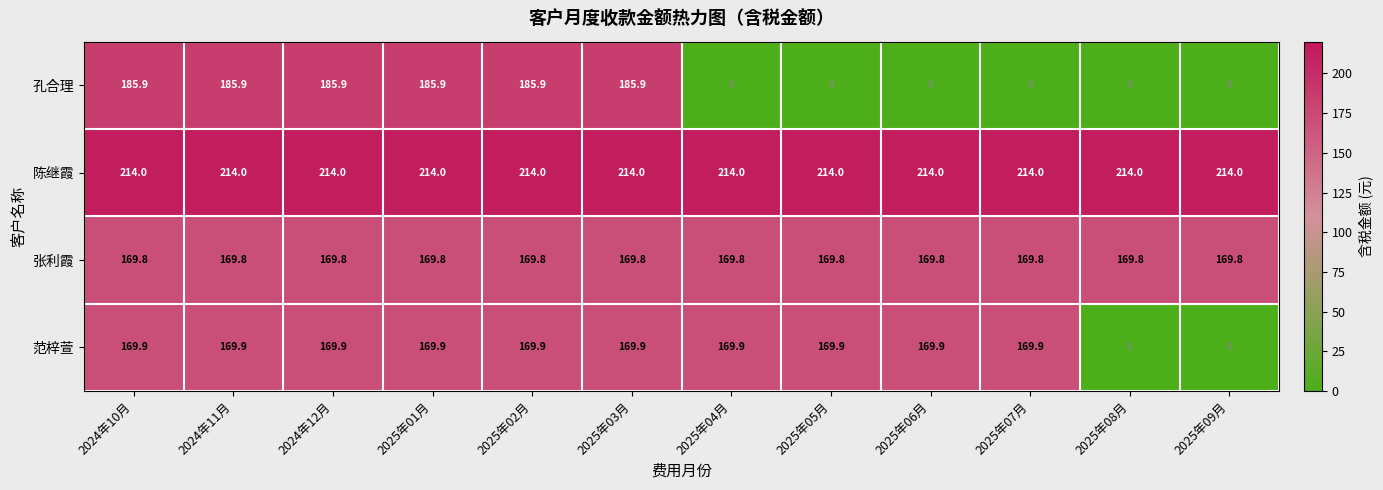

Is it true that 孔合理 equals 296.0 at 2025年02月?

False